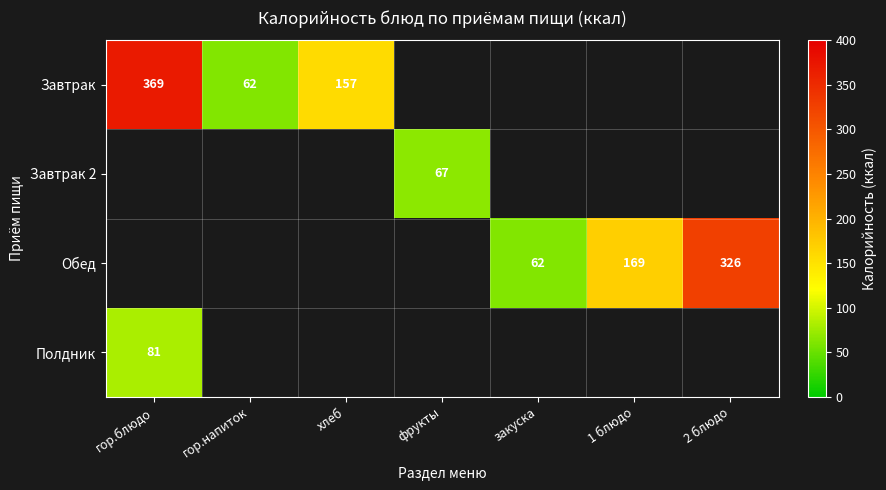

At how many categories does at least one series exceed 129?

4